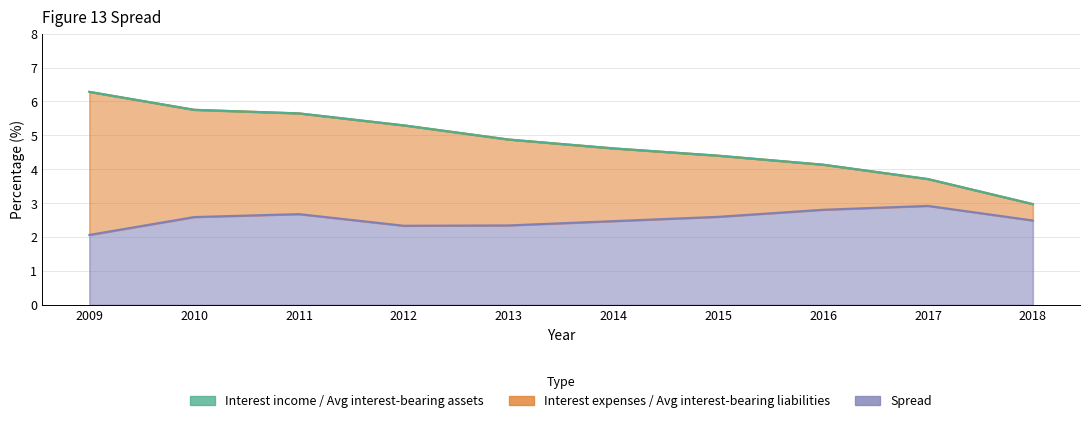

The value of Interest expenses/Average interest-bearing liabilities at 2012 is 5.3. True or false?

True